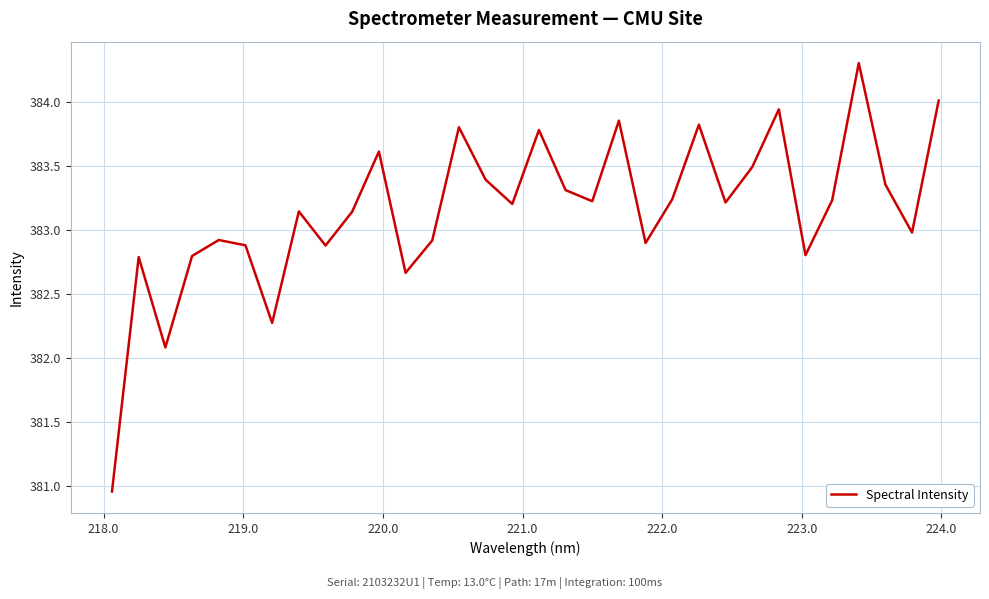

What is the greatest value displayed?

384.3